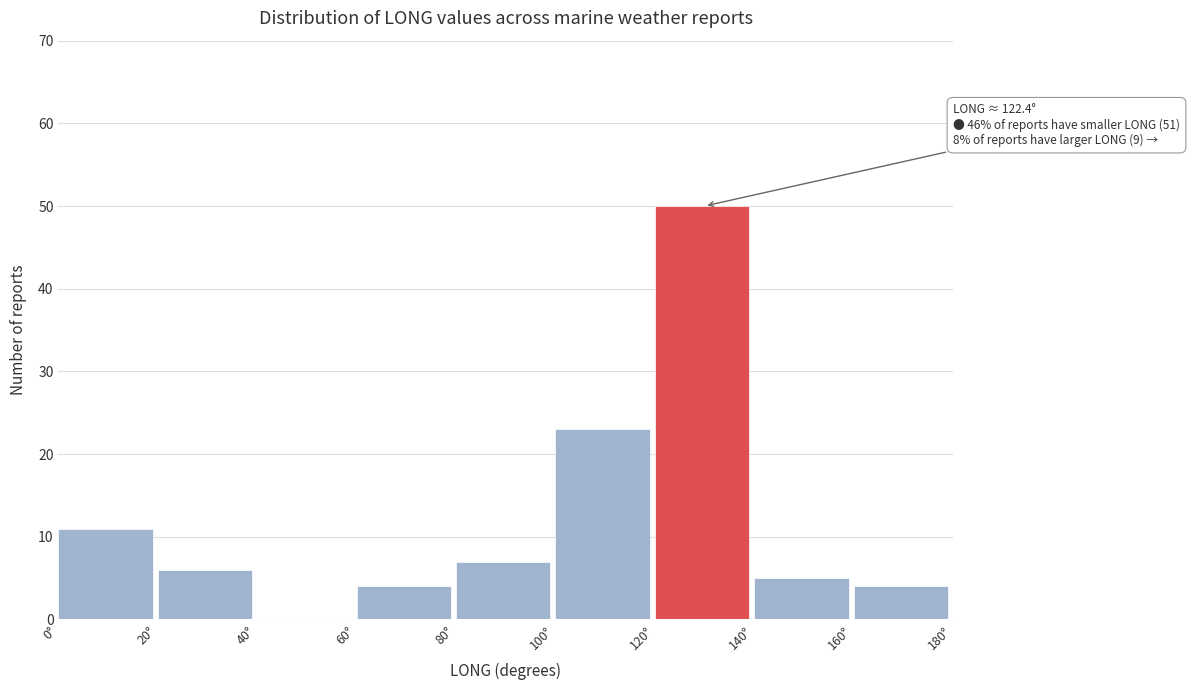

Over which range of the x-axis is the bar tallest?

120 to 140